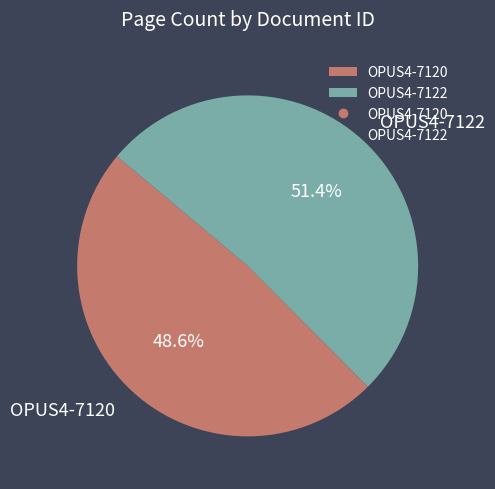

To the nearest percent, what is the difference between the largest and smallest slice percentages?

3%